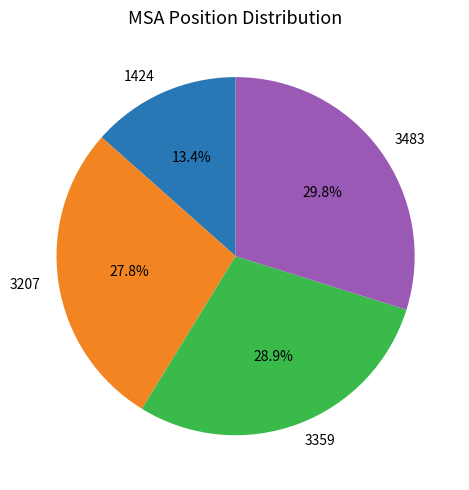

To the nearest percent, what is the difference between the 3207 and 3483 slice percentages?

2%